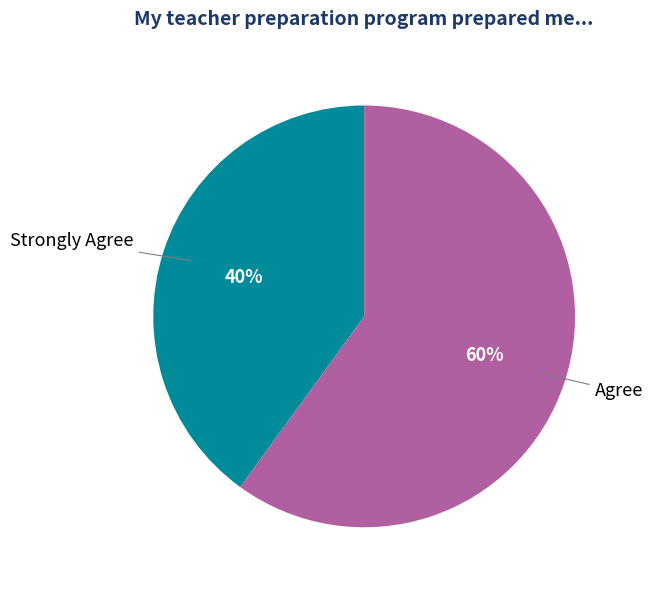

To the nearest percent, what is the combined percentage of Strongly Agree and Agree?

100%